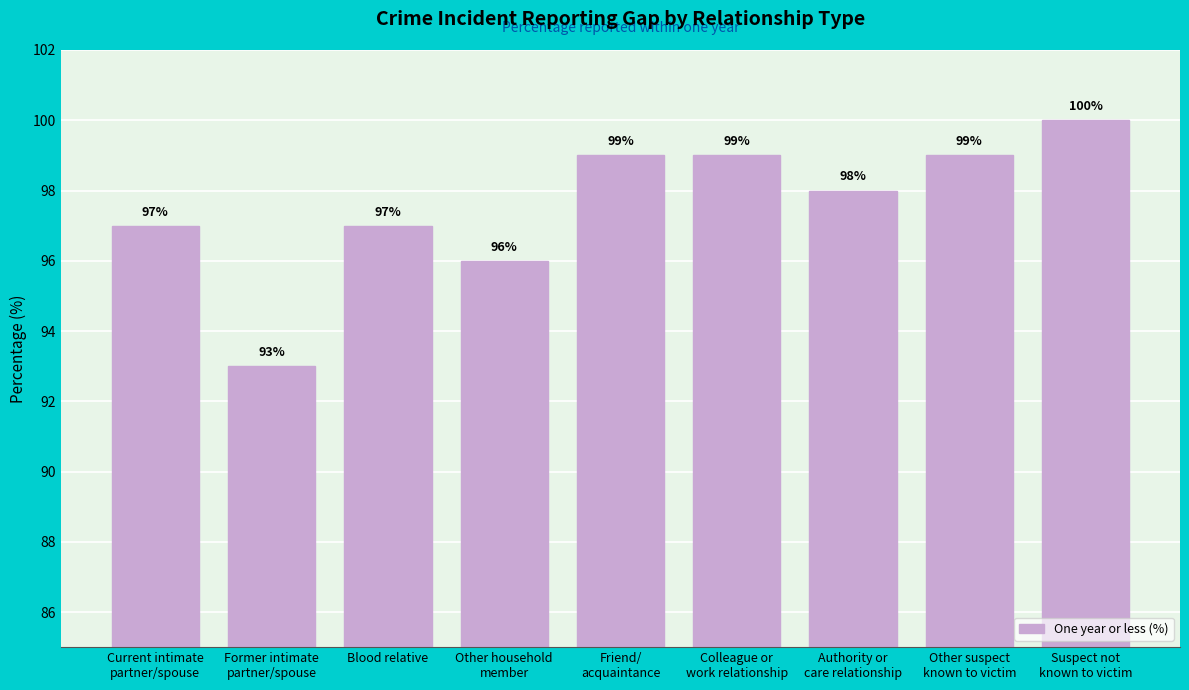

Reading right to left, extract all data points from this chart.

100	99	98	99	99	96	97	93	97